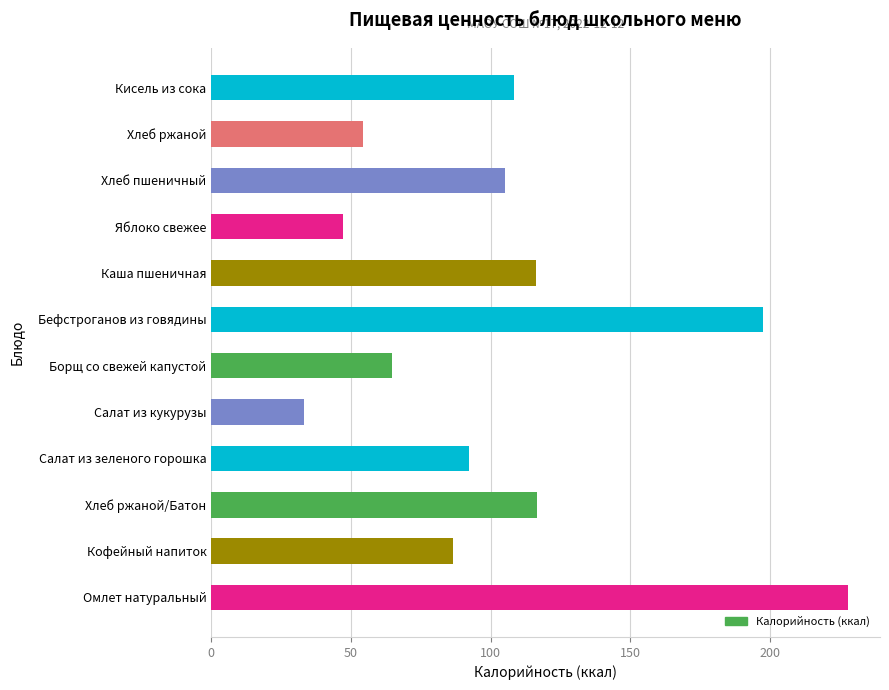

What is the average value?

104.1